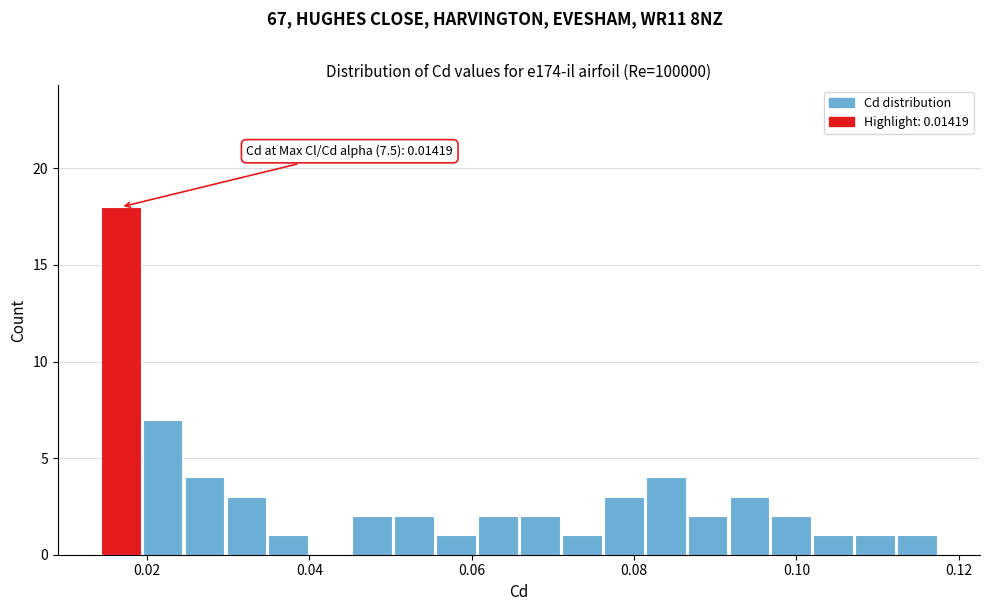

Around what value on the x-axis is the tallest bar? Give the approximate position of its centre, as read against the axis.

0.016